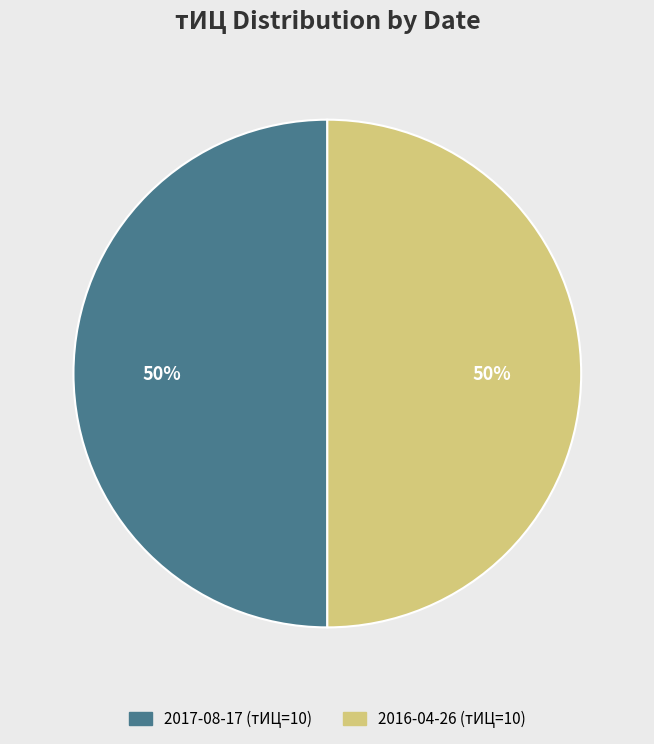

Approximately how many times larger is the value at 2017-08-17 (тИЦ=10) compared to 2016-04-26 (тИЦ=10)?

1.0